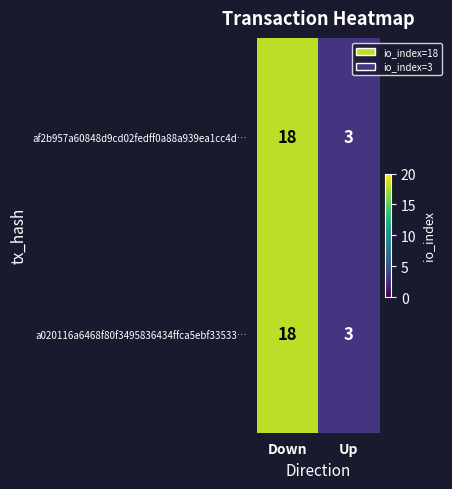

What is the sum of all af2b957a60848d9cd02fedff0a88a939ea1cc4d… values?

21